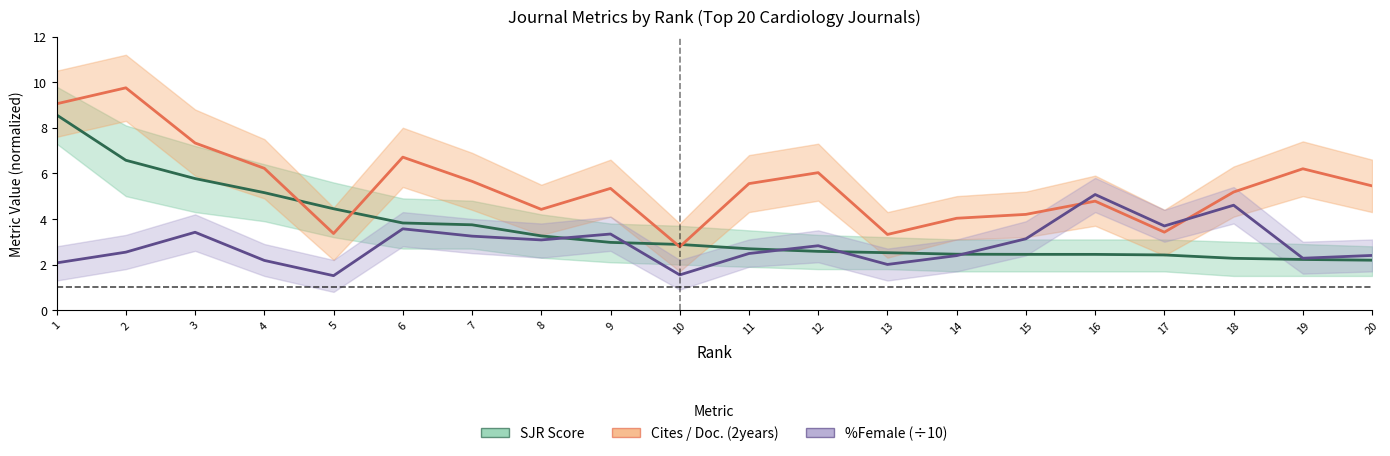

What is the spread (max minus min) of values at 20?

3.3